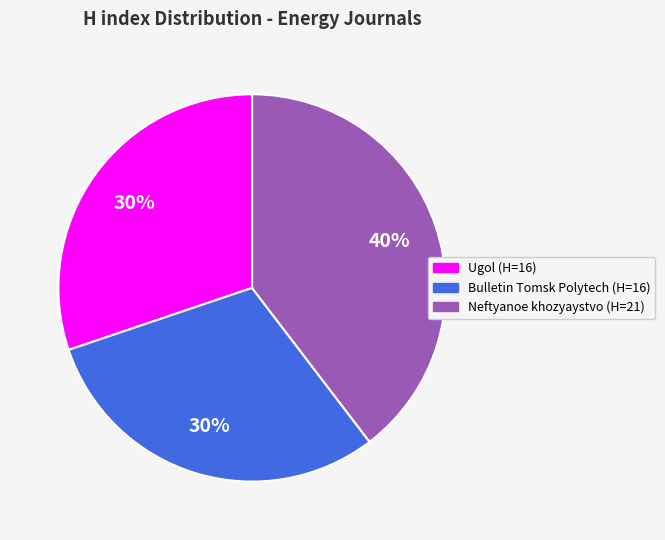

Is there a majority slice in this chart?

No